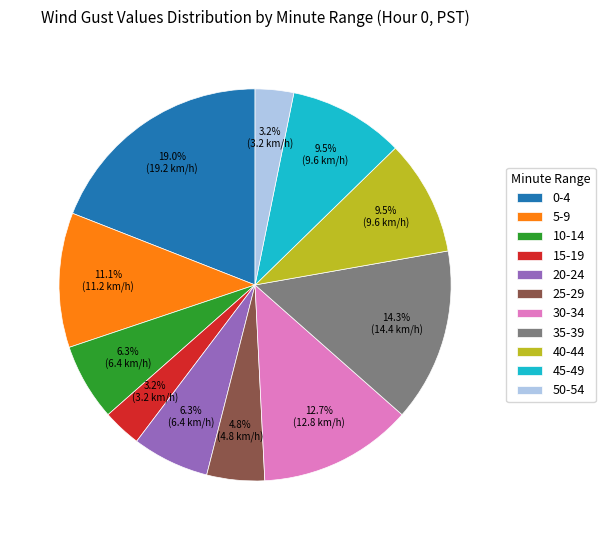

What is the ratio of the value at 0-4 to the value at 10-14?

3.0